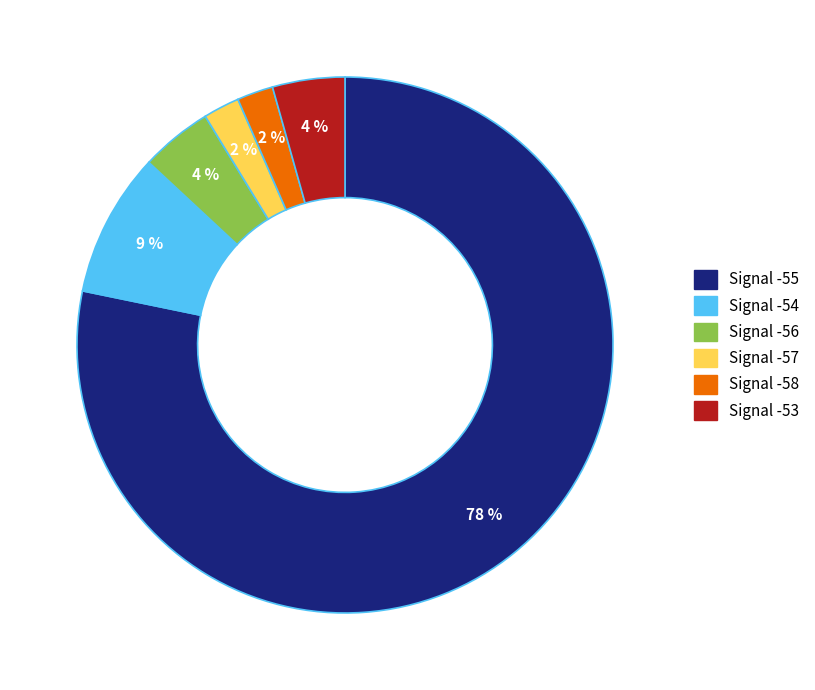

Is there any slice that represents more than half of the pie?

Yes